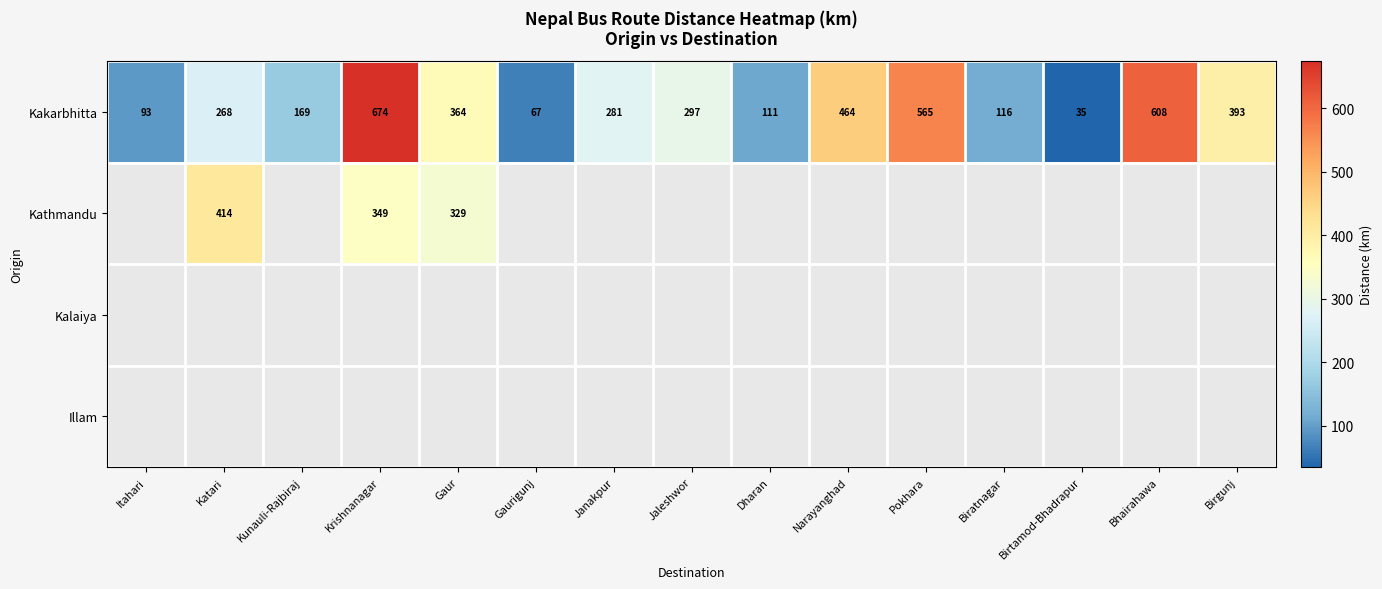

How many categories are shown in the chart?

15